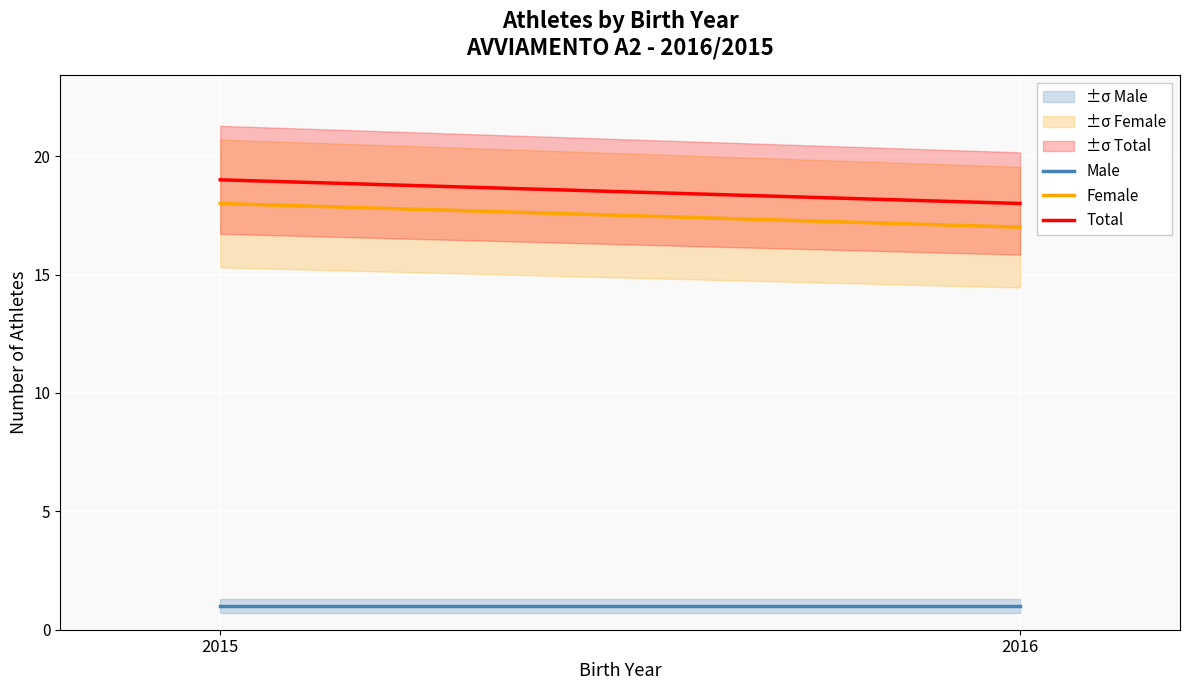

What are all the series names shown in the legend?

Male, Female, Total